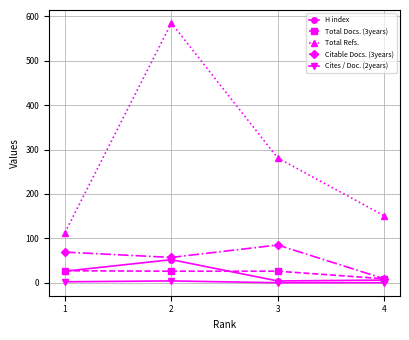

Which series has the largest total across all categories?

Total Refs.